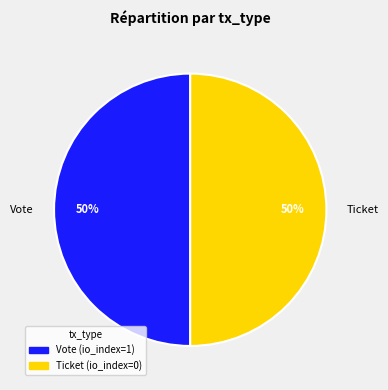

The Vote slice represents 50% of the pie. True or false?

True